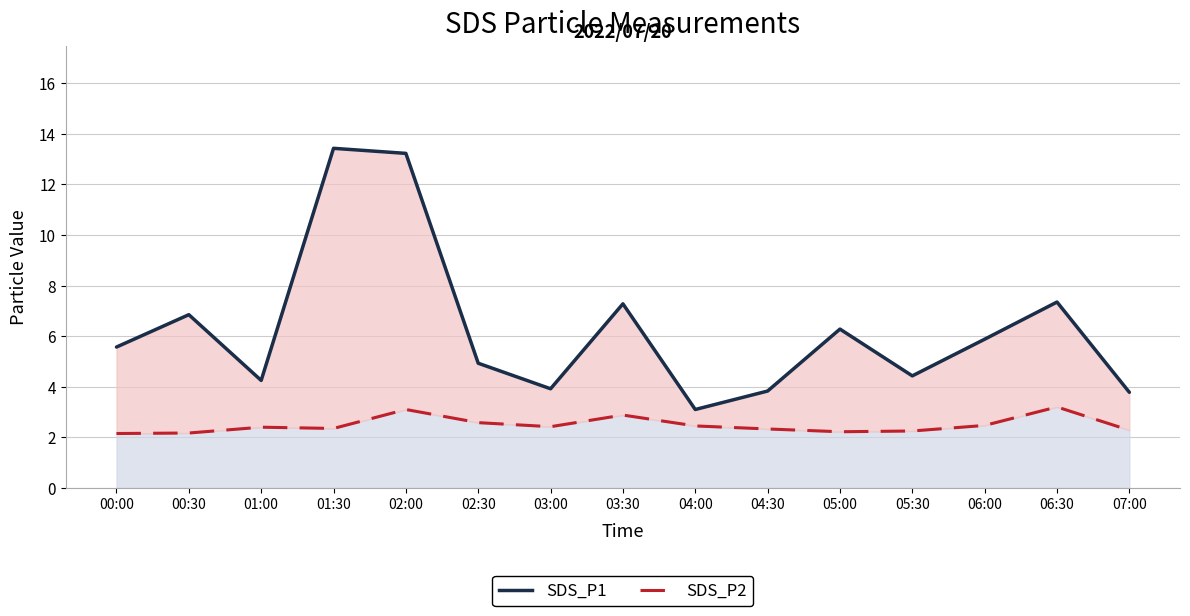

In SDS_P1, how many points are lower than both neighbors (excluding endpoints)?

4